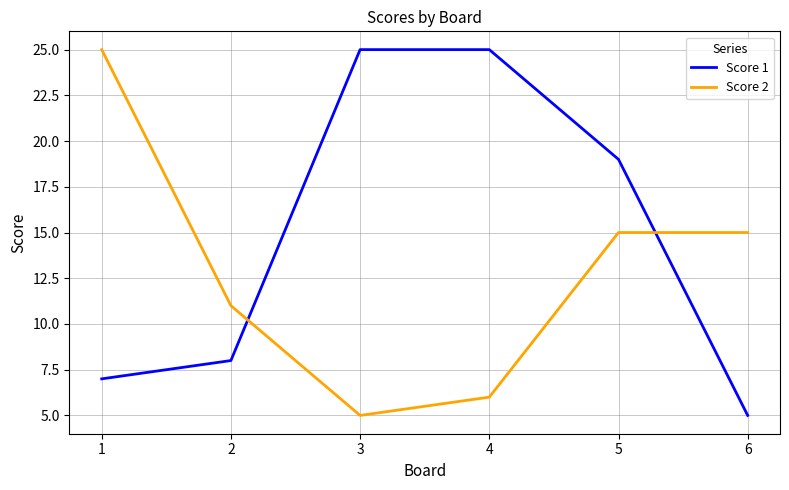

At 2, list the series in order from largest to smallest.

Score 2, Score 1